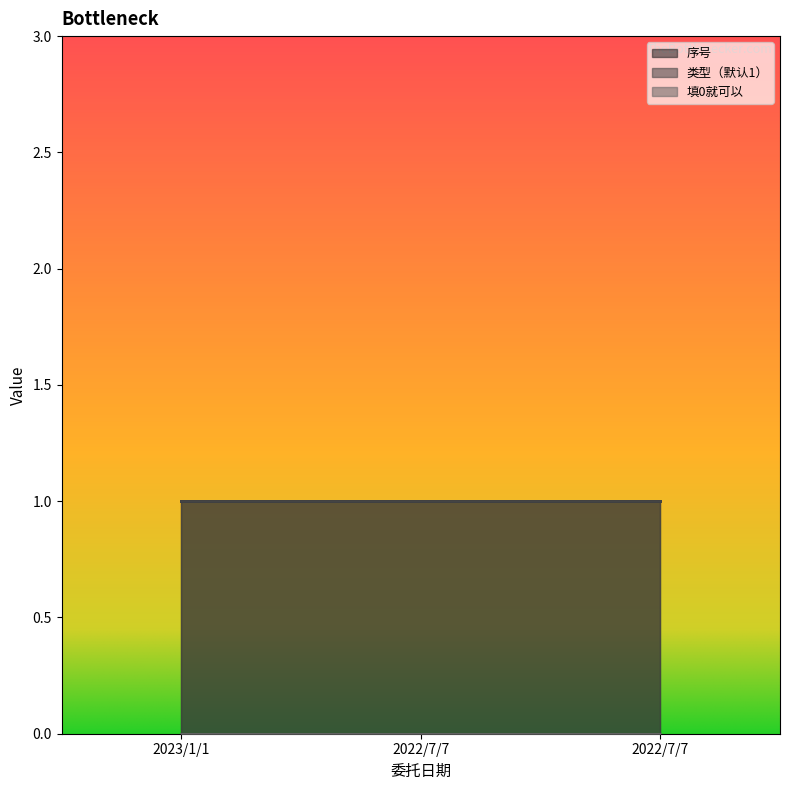

What is the maximum value for 序号?

1